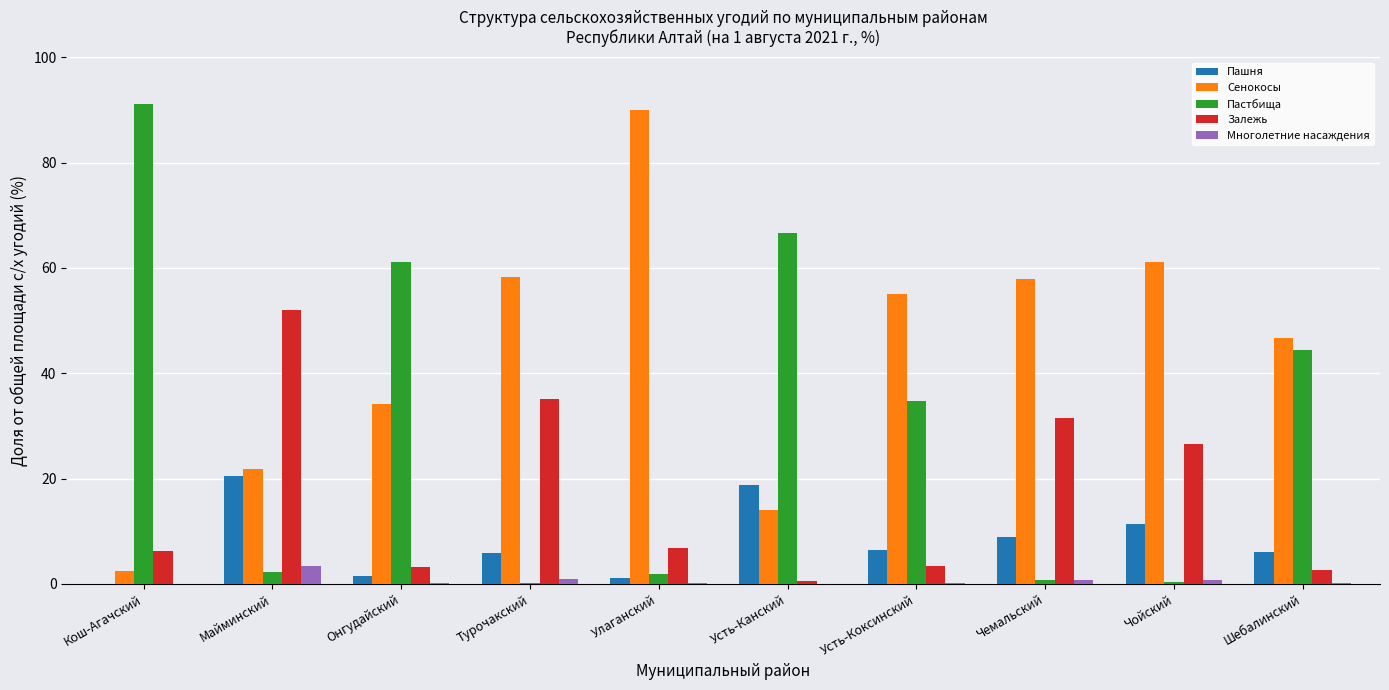

Is it true that Пашня equals 0.0 at Кош-Агачский?

True